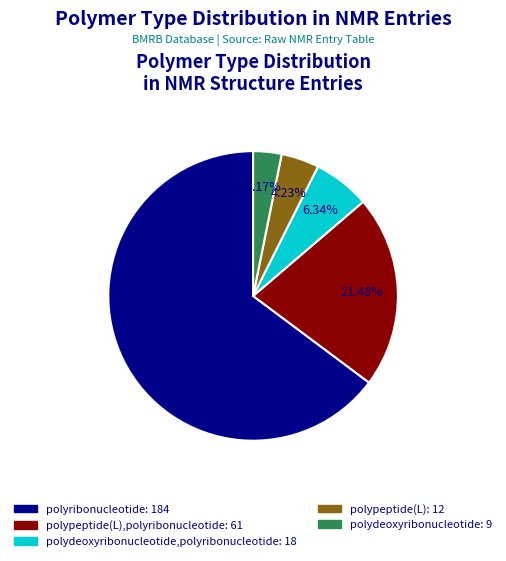

Is there a majority slice in this chart?

Yes